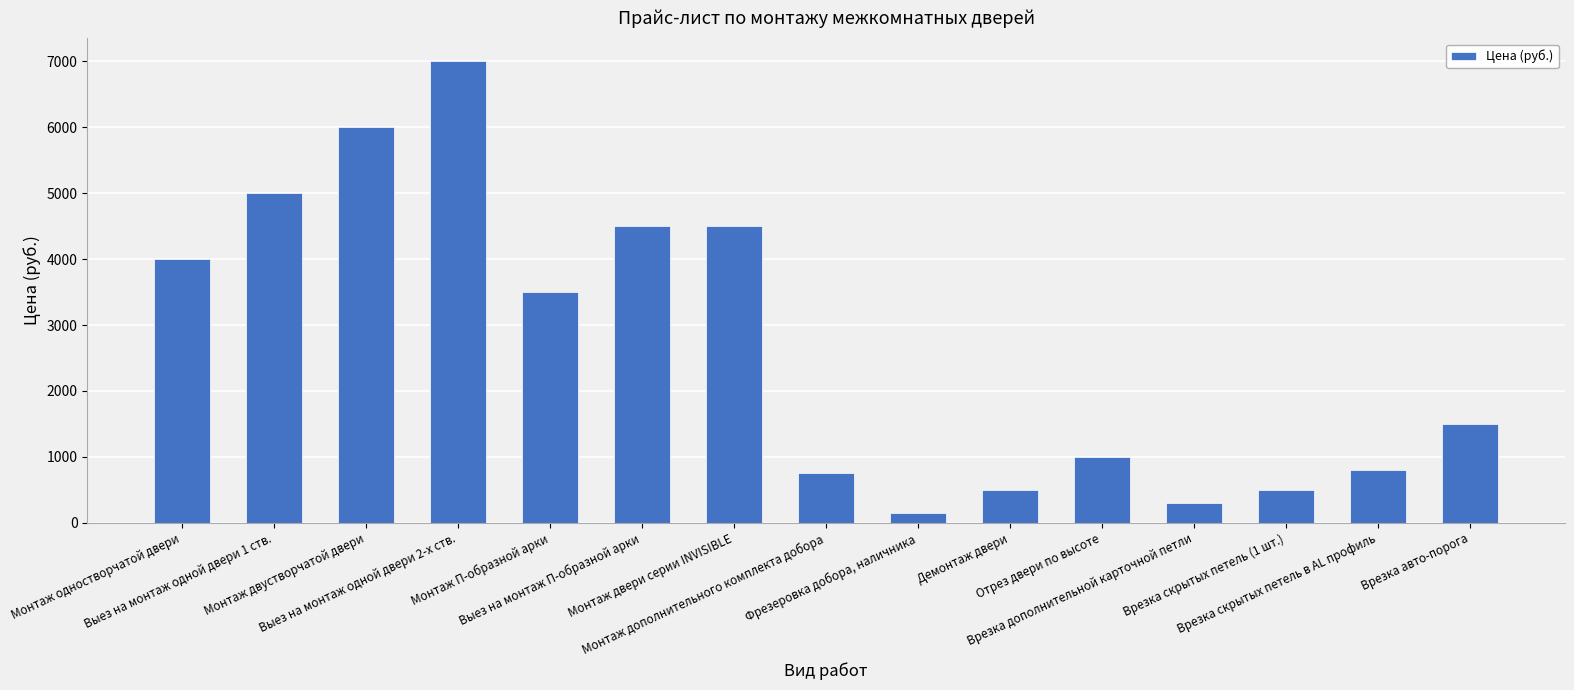

Where is the data nearest to the value 3575?

Монтаж П-образной арки